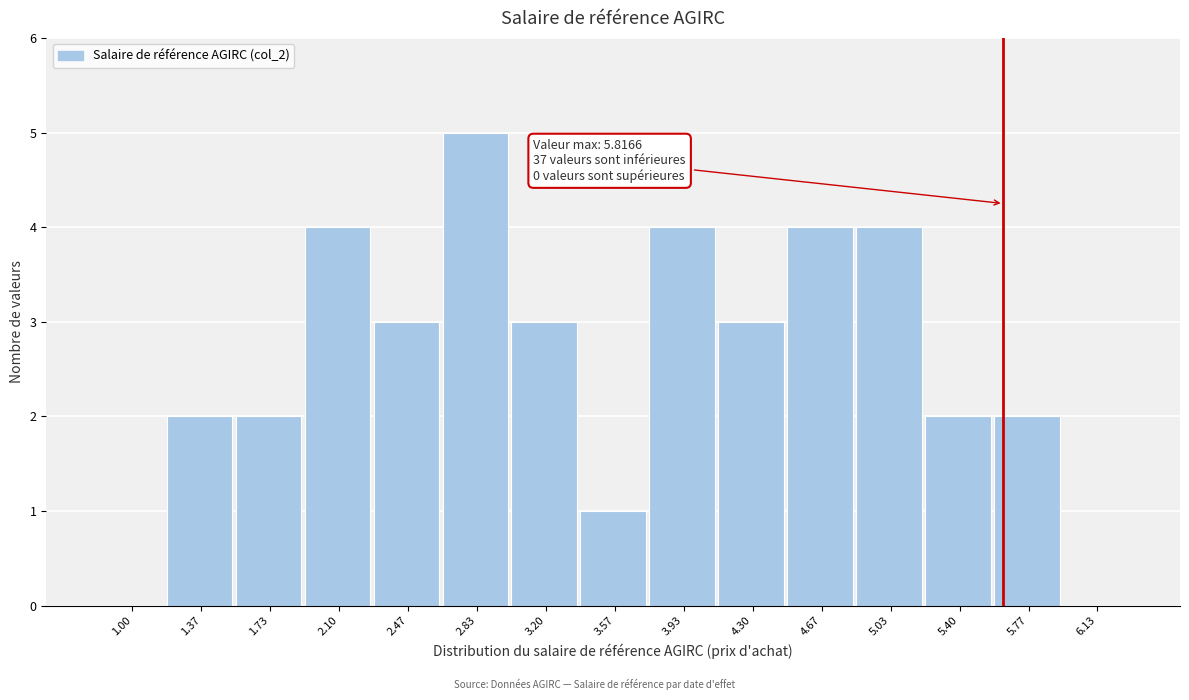

Reading left to right, extract all data points from this chart.

1.00=0	1.37=2	1.73=2	2.10=4	2.47=3	2.83=5	3.20=3	3.57=1	3.93=4	4.30=3	4.67=4	5.03=4	5.40=2	5.77=2	6.13=0